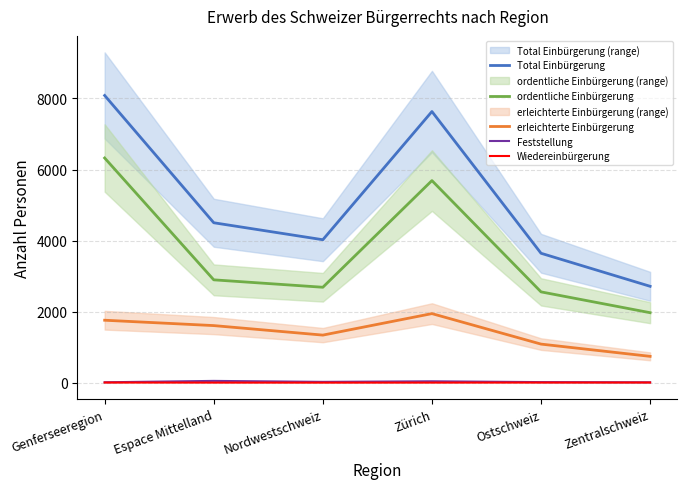

Reading left to right, extract all data points from this chart.

Total Einbürgerung: Genferseeregion=8084	Espace Mittelland=4501	Nordwestschweiz=4023	Zürich=7632	Ostschweiz=3642	Zentralschweiz=2712
ordentliche Einbürgerung: Genferseeregion=6324	Espace Mittelland=2894	Nordwestschweiz=2685	Zürich=5688	Ostschweiz=2555	Zentralschweiz=1969
erleichterte Einbürgerung: Genferseeregion=1757	Espace Mittelland=1606	Nordwestschweiz=1338	Zürich=1943	Ostschweiz=1085	Zentralschweiz=740
Feststellung: Genferseeregion=10	Espace Mittelland=49	Nordwestschweiz=22	Zürich=38	Ostschweiz=15	Zentralschweiz=9
Wiedereinbürgerung: Genferseeregion=3	Espace Mittelland=1	Nordwestschweiz=0	Zürich=1	Ostschweiz=2	Zentralschweiz=3